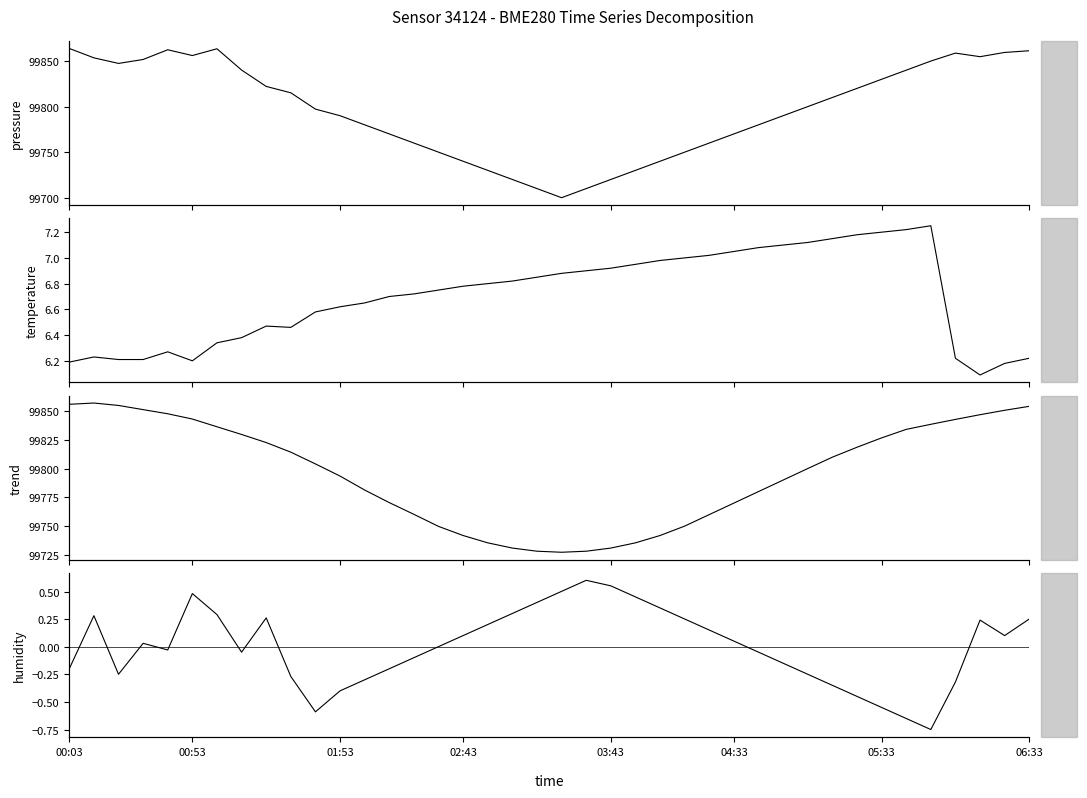

True or false: pressure_trend and temperature cross at least once.

False